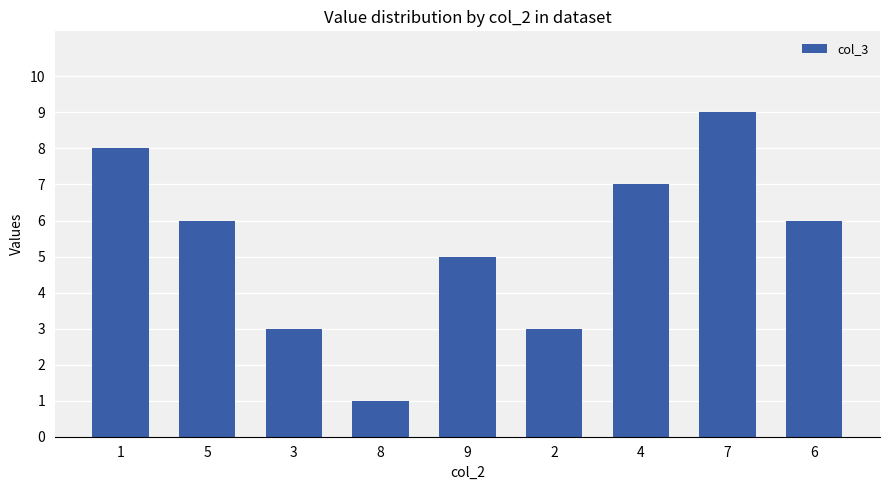

Reading left to right, transcribe all the data shown in this chart.

1=8	5=6	3=3	8=1	9=5	2=3	4=7	7=9	6=6